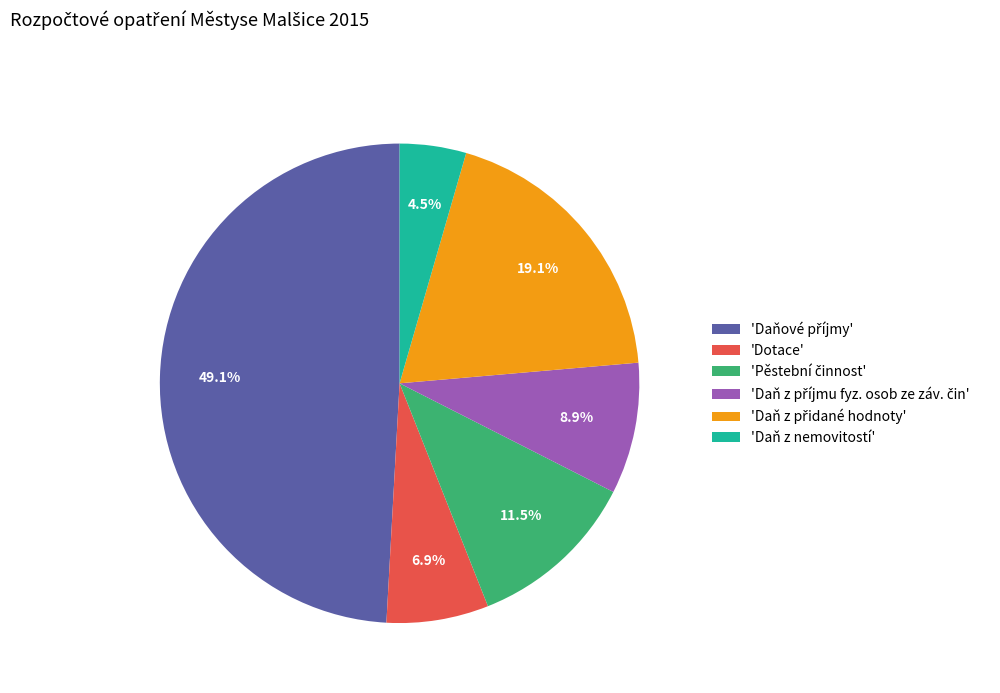

Is there a majority slice in this chart?

No